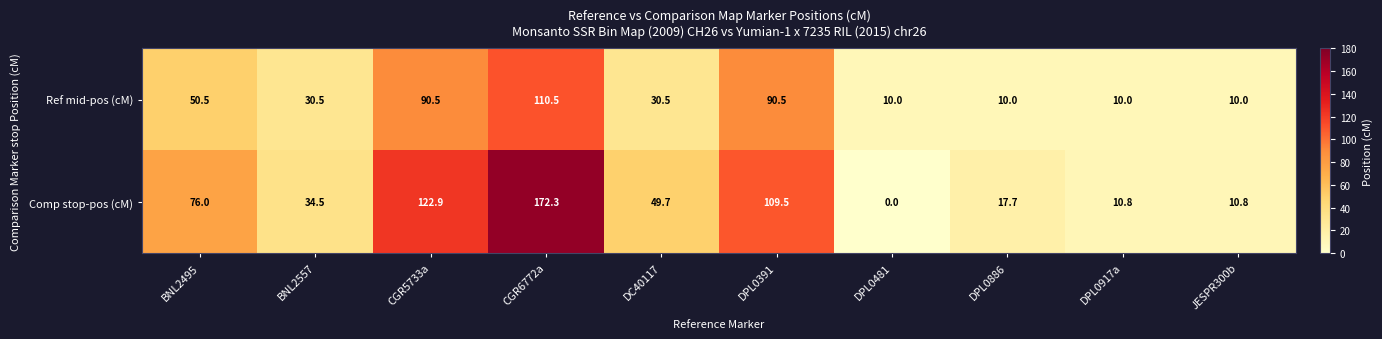

What value does the Ref mid-pos (cM) series have at DPL0481?

10.0